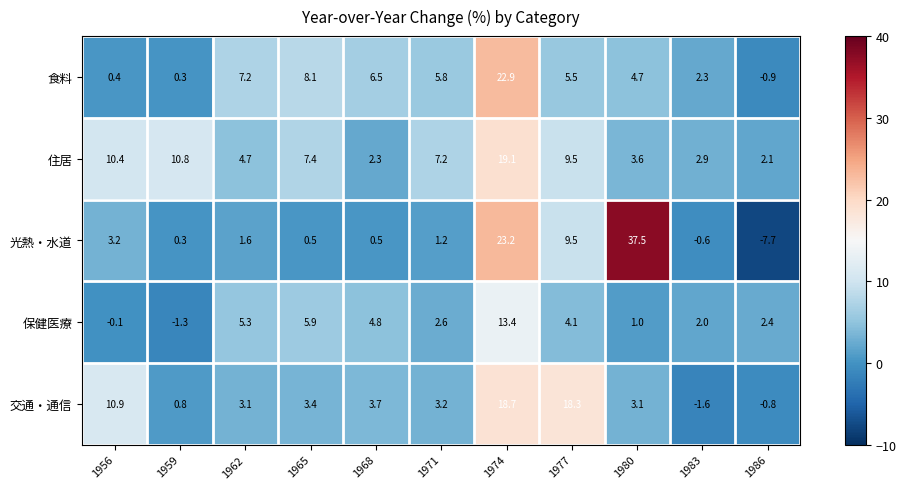

How many series are shown in this chart?

5